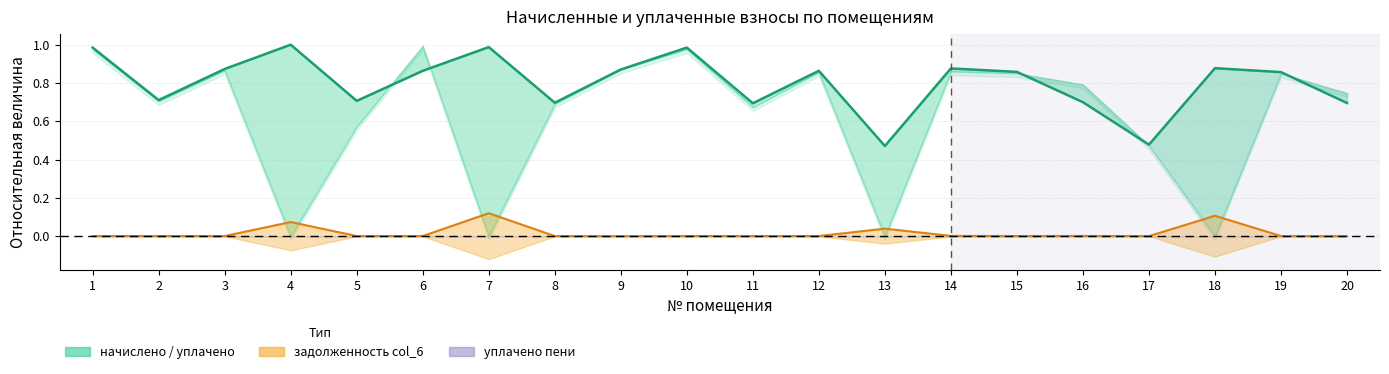

Rank the categories by value from lowest to highest.

13, 17, 11, 20, 8, 16, 5, 2, 19, 15, 6, 12, 9, 3, 14, 18, 1, 10, 7, 4